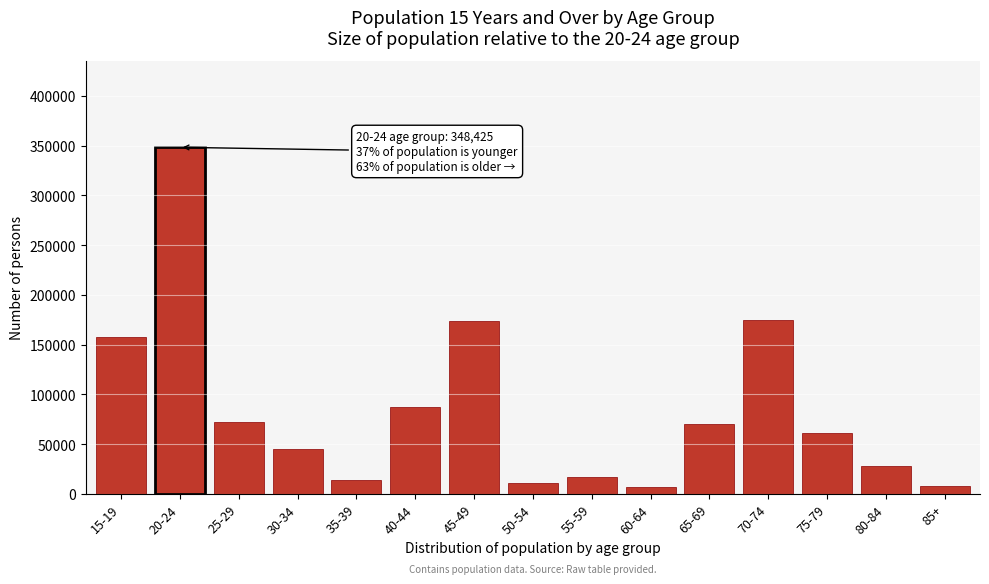

What is the maximum value shown in the chart?

348425